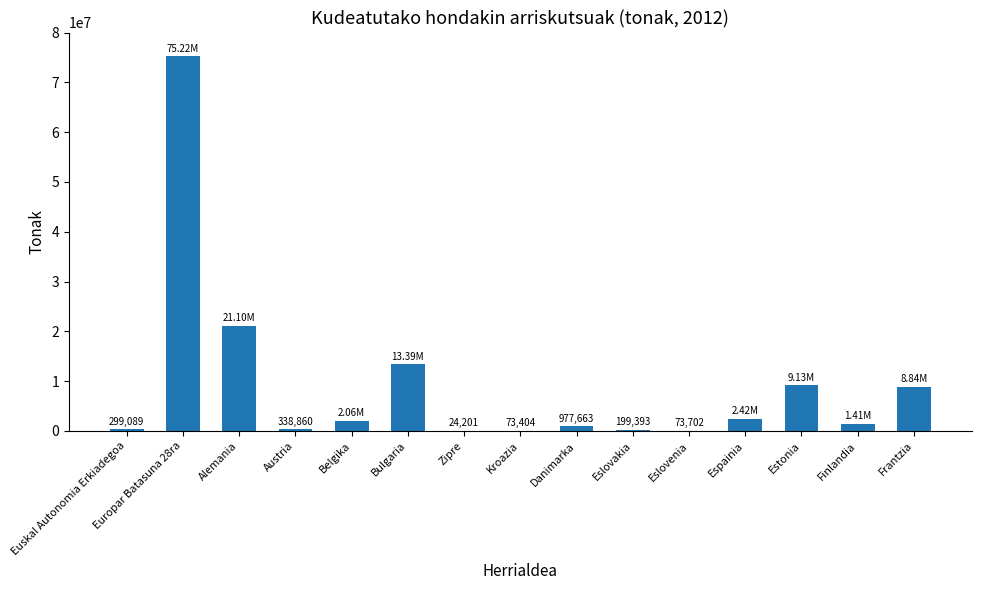

What is the sum of all values?

135558442.4